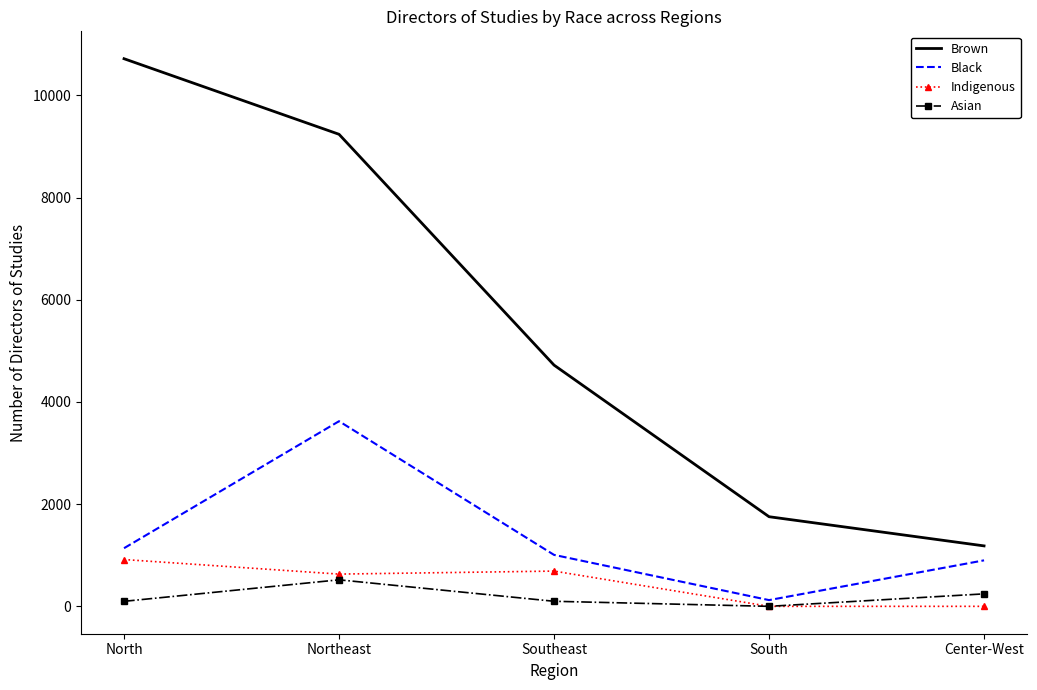

True or false: Brown and Indigenous cross at least once.

False